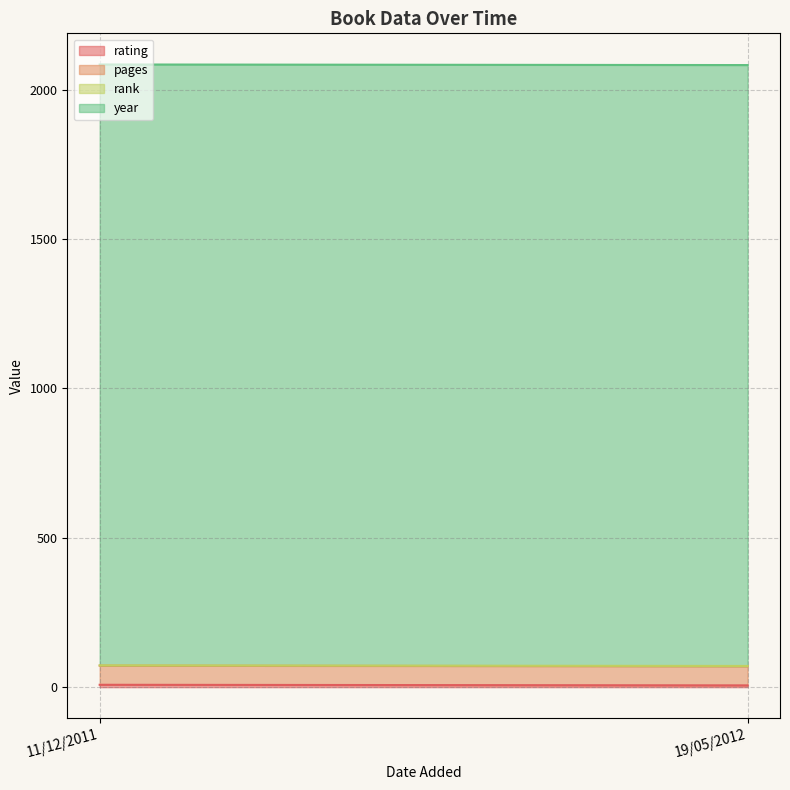

What are all the series names shown in the legend?

rating, pages, rank, year